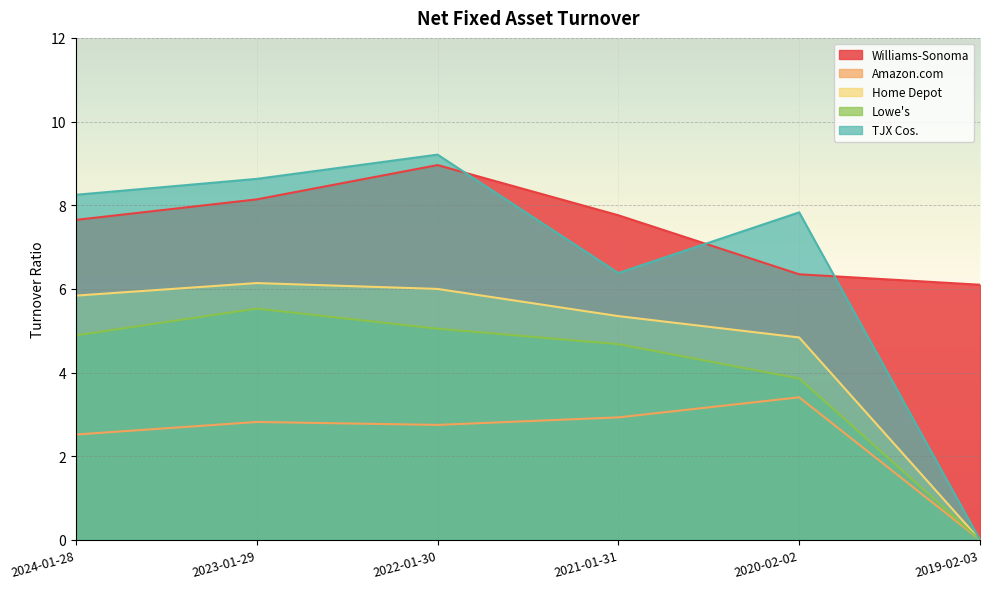

What is the difference between the maximum and minimum values in the TJX Cos. series?

9.2